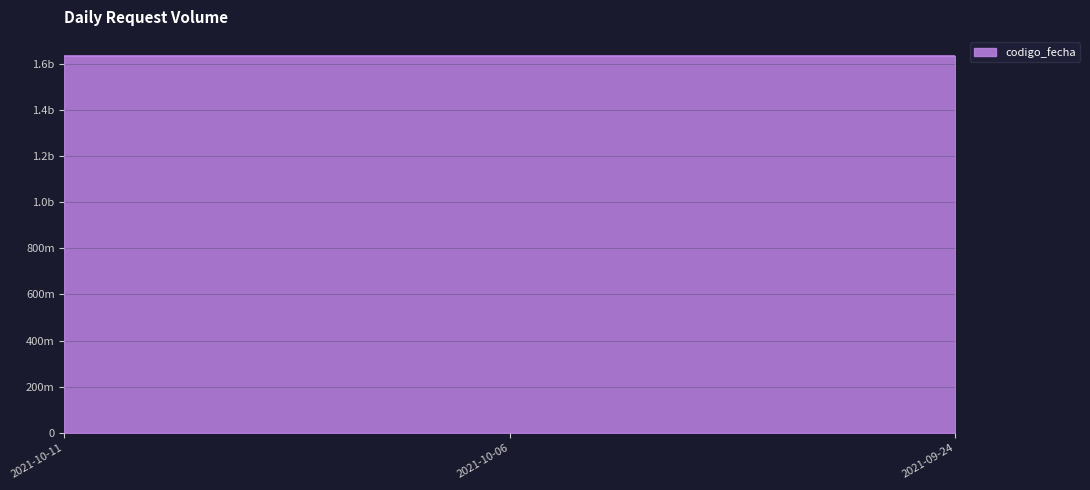

The chart shows a value of 773003808 at 2021-10-11. True or false?

False